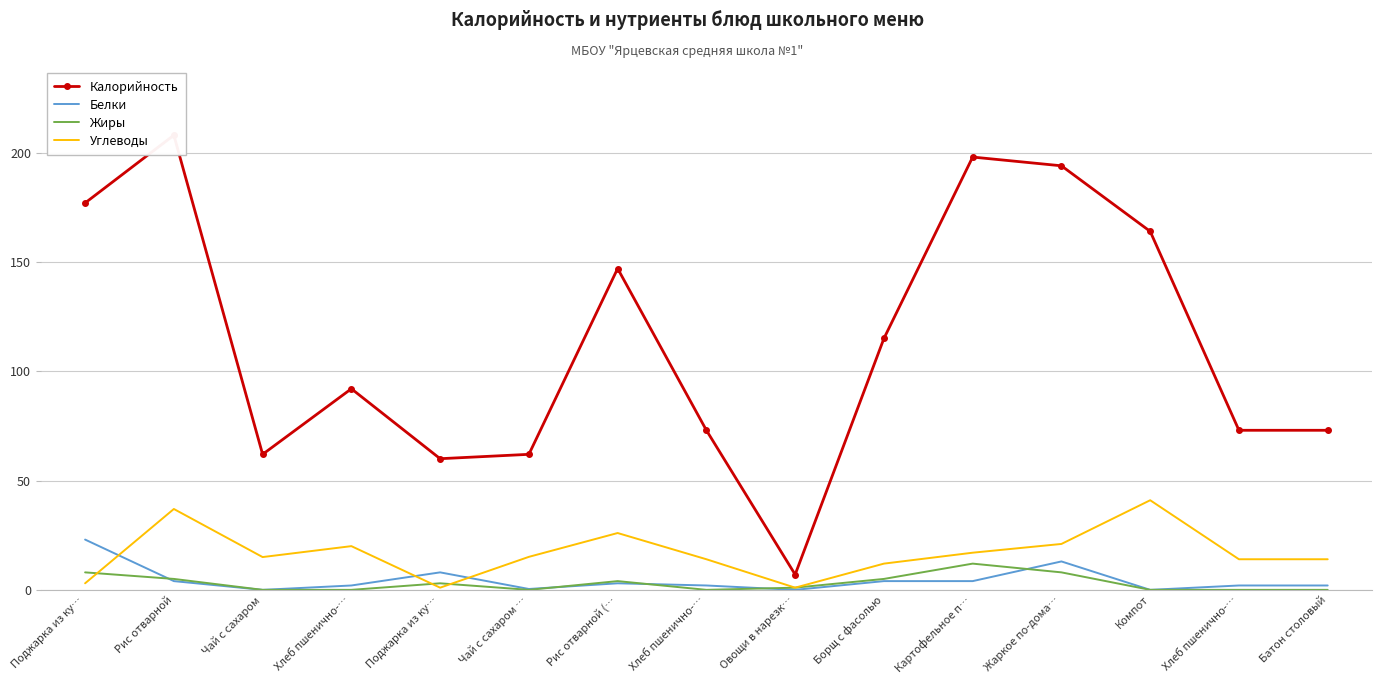

How many distinct data groups are displayed?

4